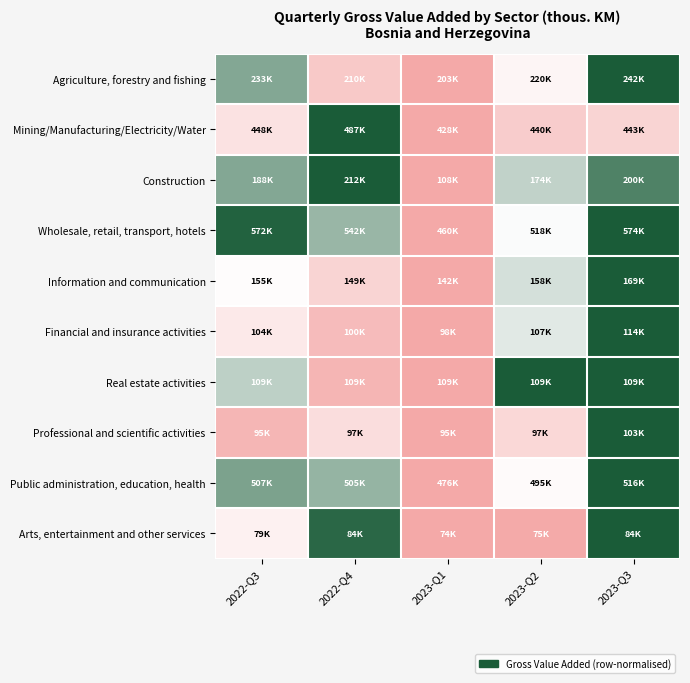

Count the number of categories in the chart.

5